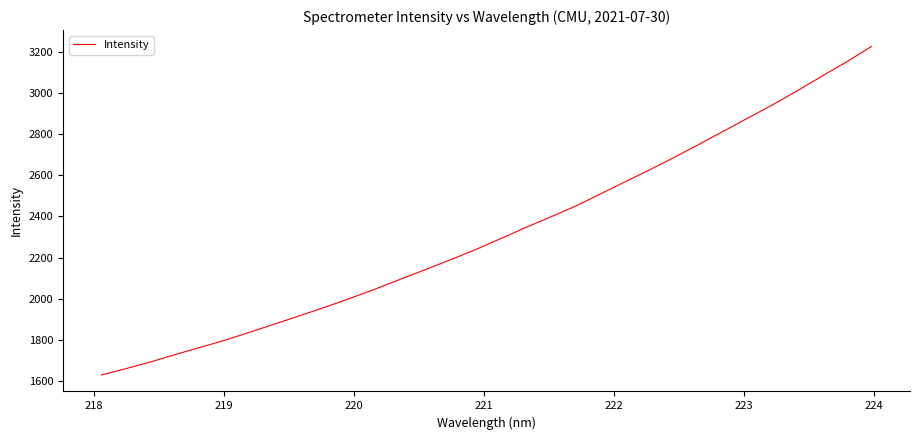

How many distinct data groups are displayed?

1